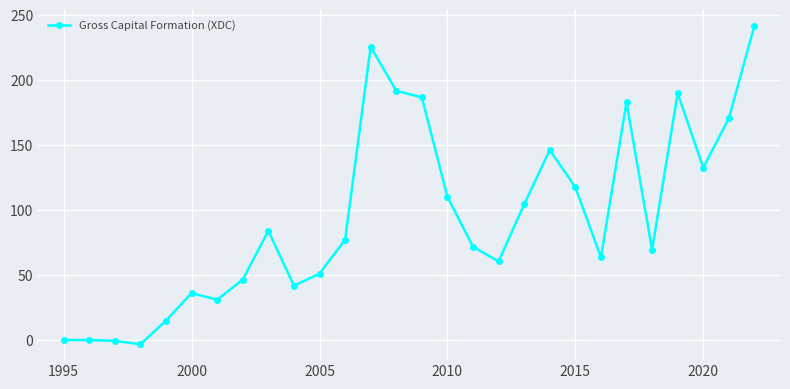

True or false: there are more than 0 points higher than both neighbors.

True